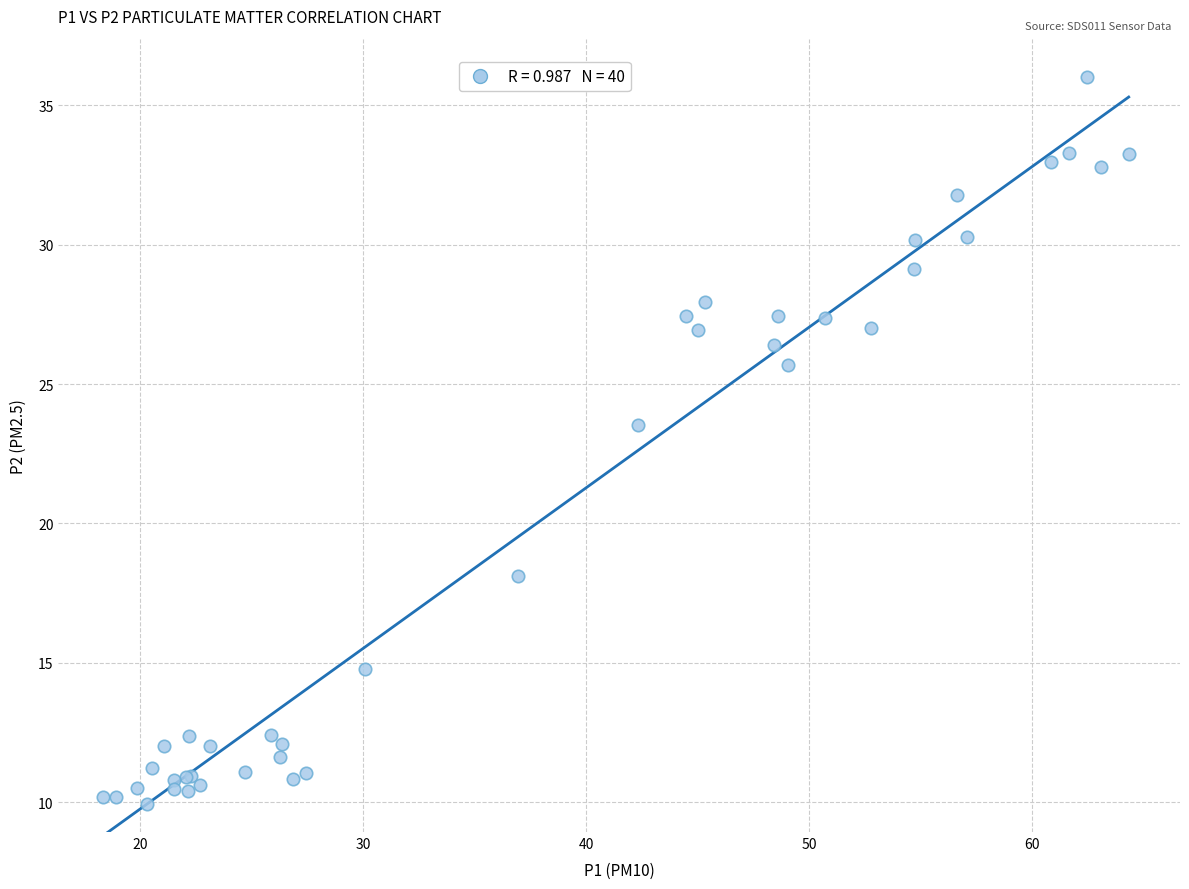

What Y value in the scatter plot is closest to 22?

23.5